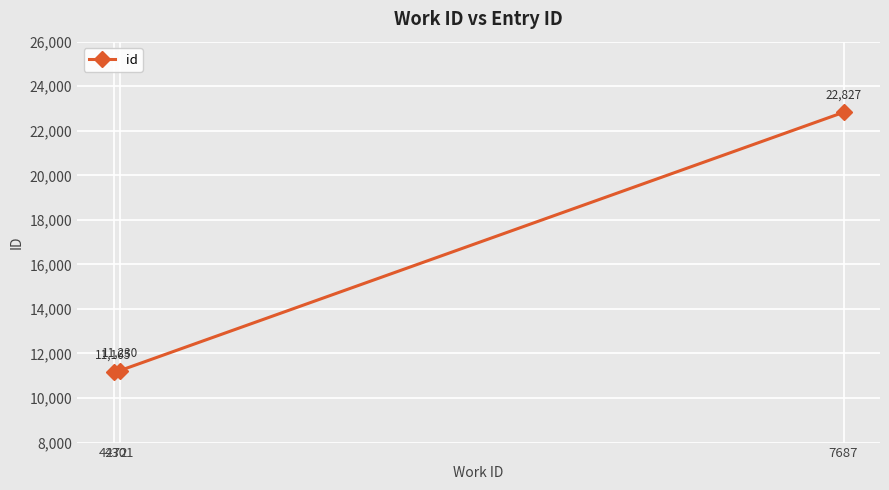

Approximately how many times larger is the value at 4272 compared to 7687?

0.5